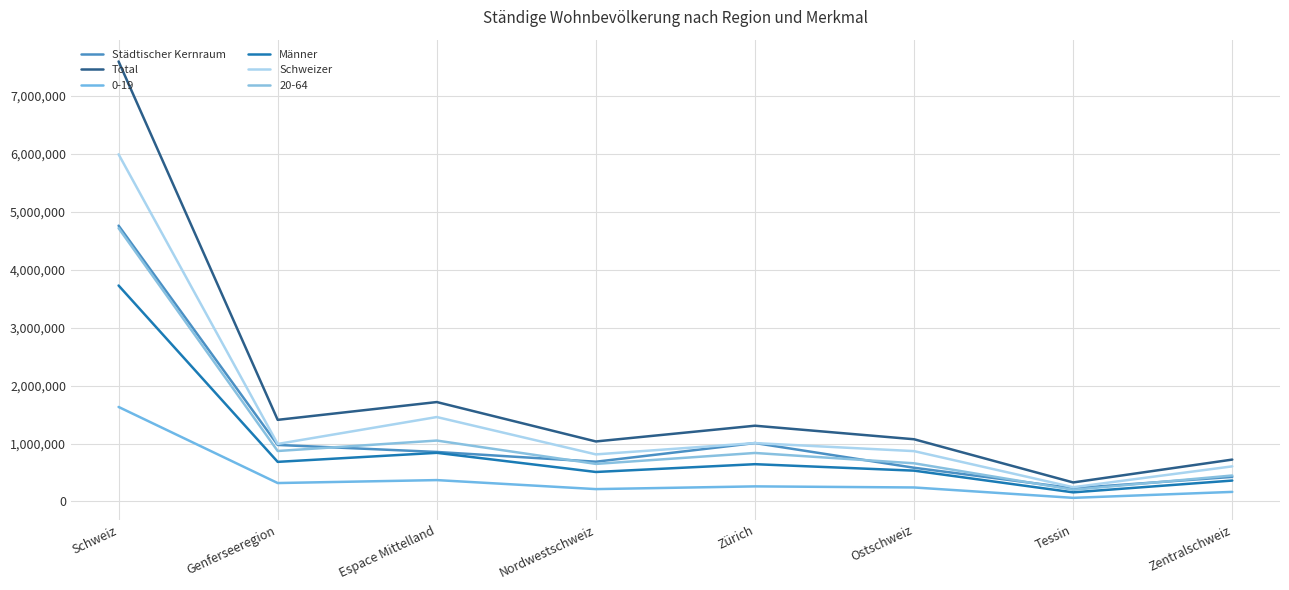

Is the value of Schweizer at Zürich greater than the value of Städtischer Kernraum at Zürich?

No